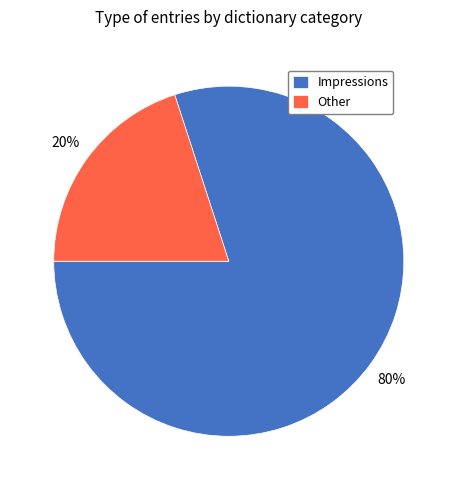

Does Impressions represent more than half of the total?

Yes